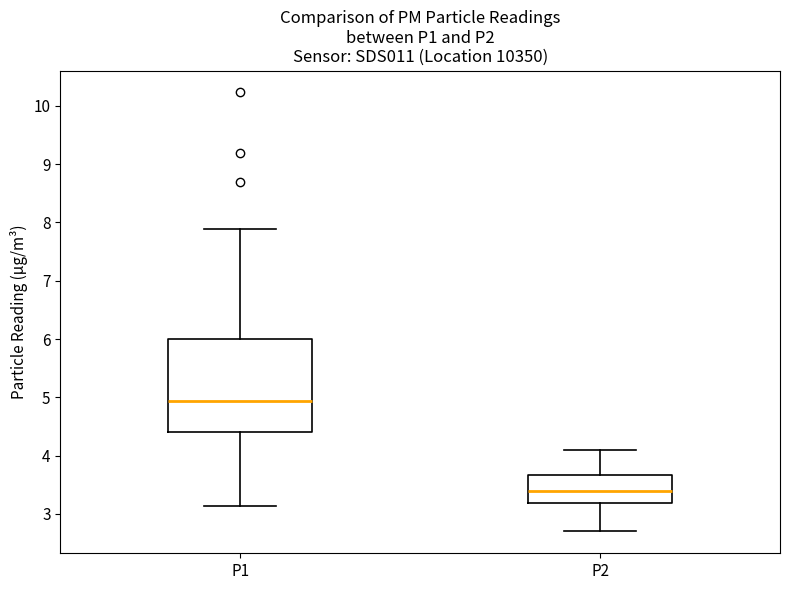

Reading left to right, transcribe this box plot: for each box, give where its median line is, the range the box spans, and where its two whiskers end, as read against the y-axis. The values are not printed on the chart, so give them approximately, as read against the axis.

P1: median 4.9, box 4.4 to 6.0, whiskers 3.1 to 7.9
P2: median 3.4, box 3.2 to 3.7, whiskers 2.7 to 4.1